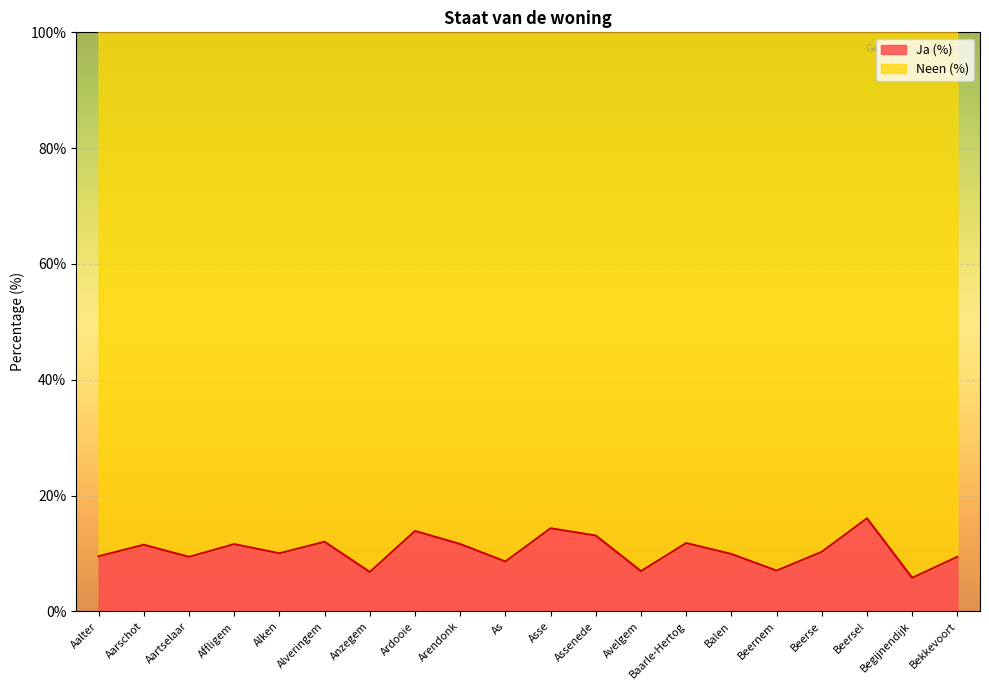

Where does the data first go above 10?

Aarschot